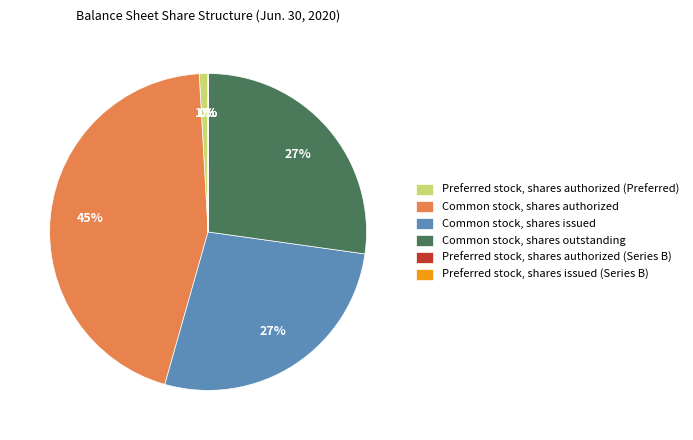

To the nearest percent, what is the difference between the Common stock, shares outstanding and Common stock, shares authorized slice percentages?

18%